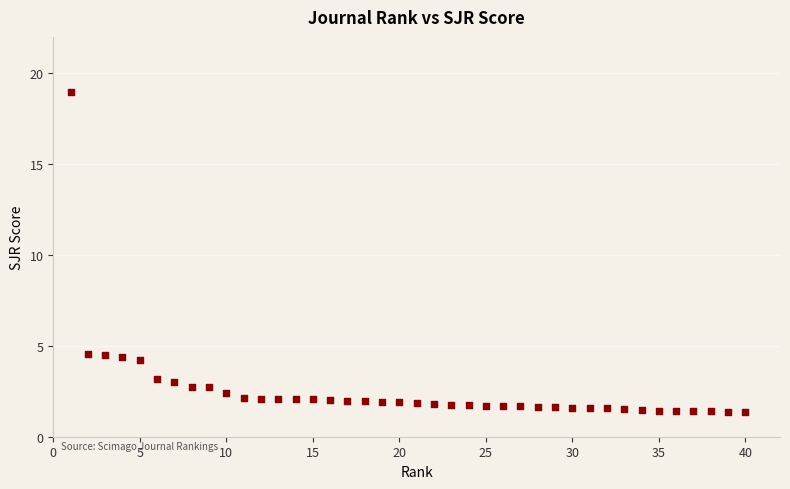

What is the range of Y values (max minus min)?

17.6